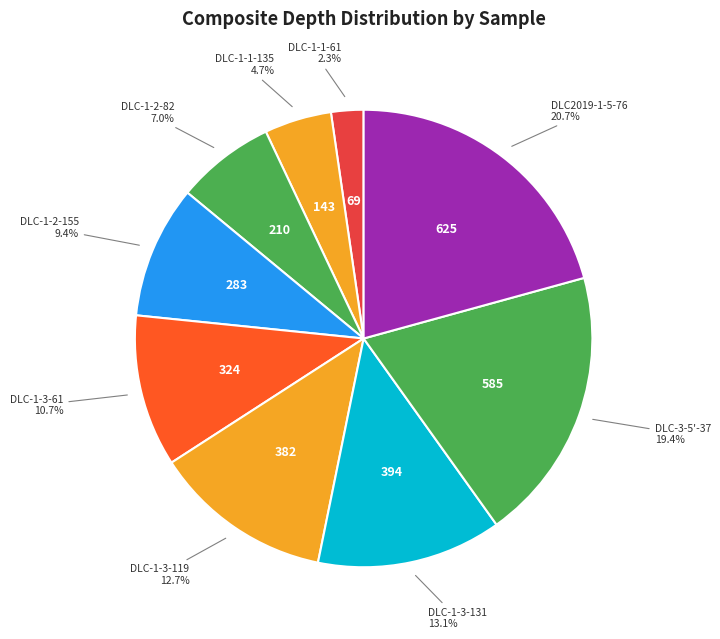

Combined, do DLC-1-3-119 and DLC-1-1-135 account for over 50%?

No